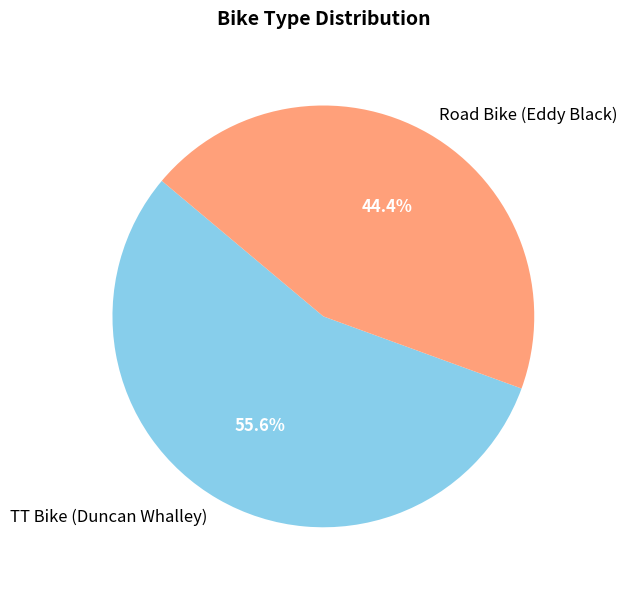

To the nearest percent, what is the average slice percentage?

50%